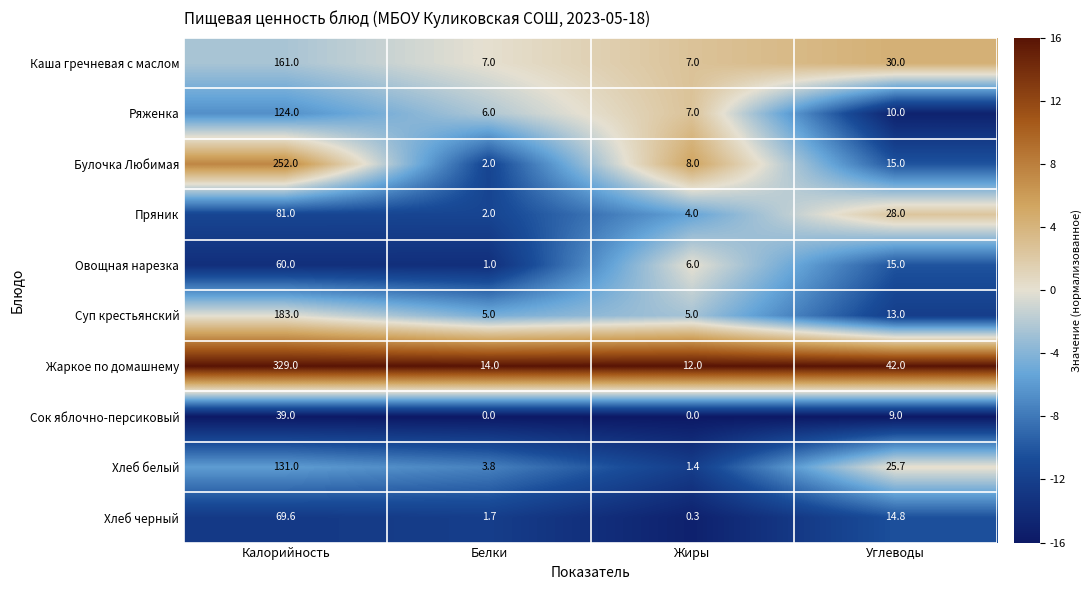

Count the number of data series in this chart.

10